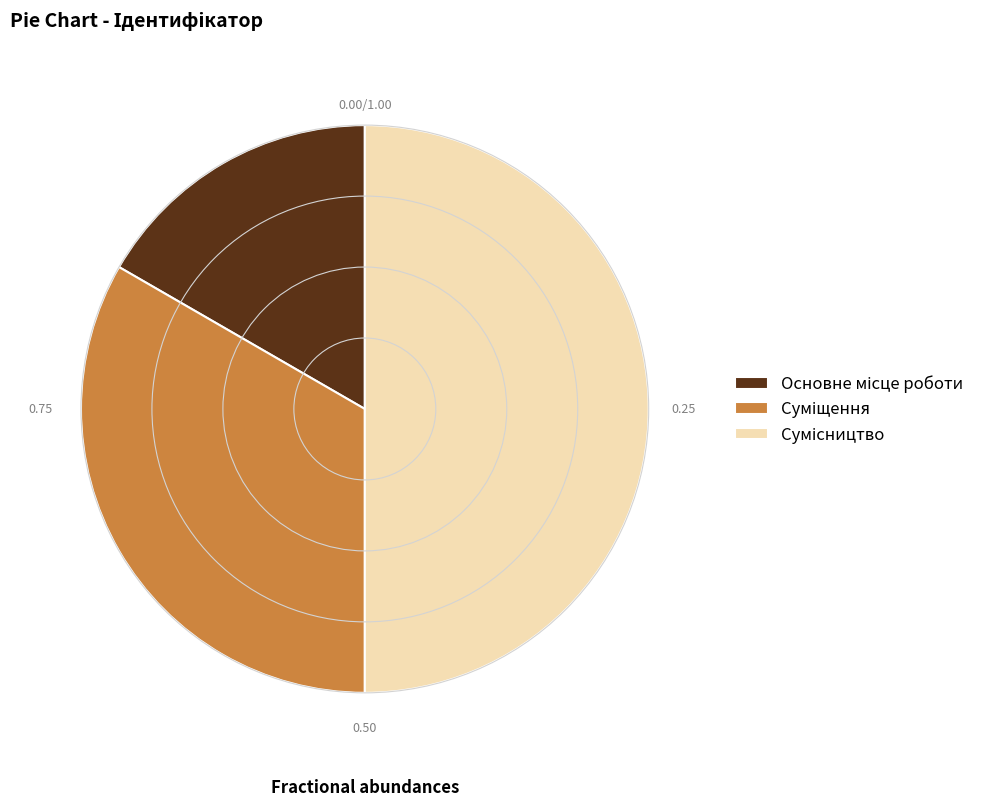

To the nearest percent, what is the combined percentage of Сумісництво and Суміщення?

83%